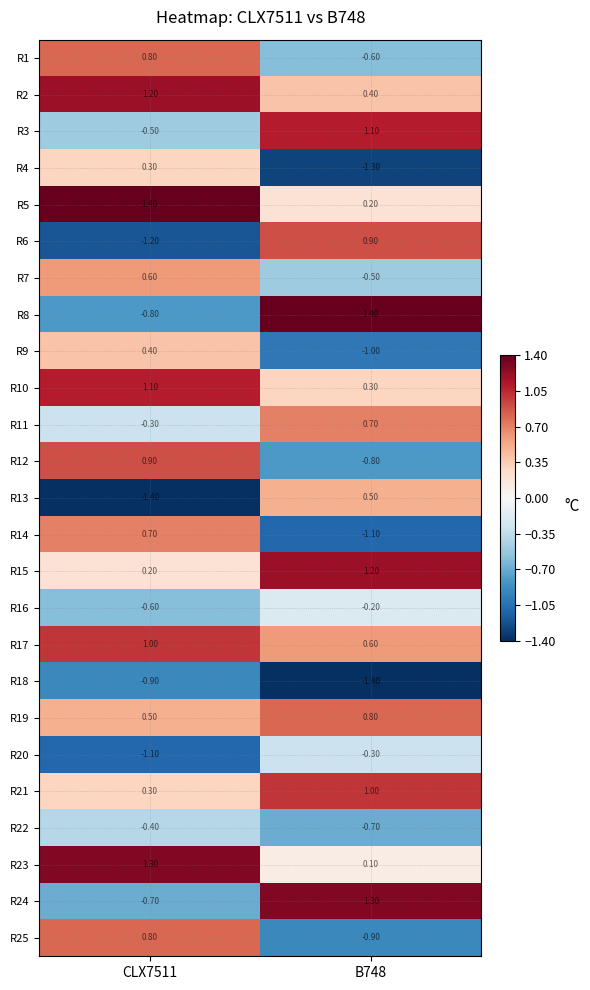

What is the sum of the R3 values at CLX7511 and B748?

0.6